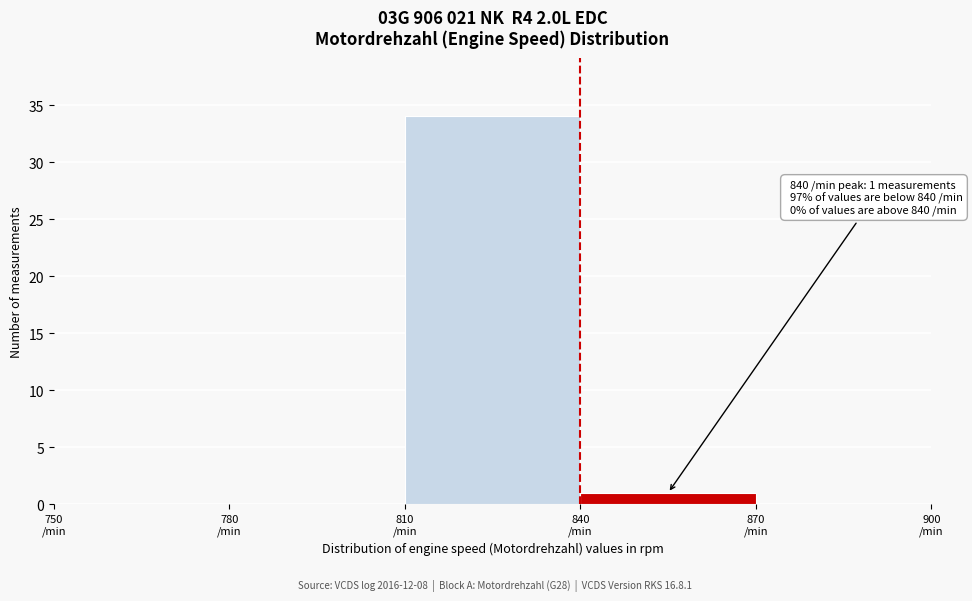

Which range on the x-axis has the tallest bar?

810 to 840